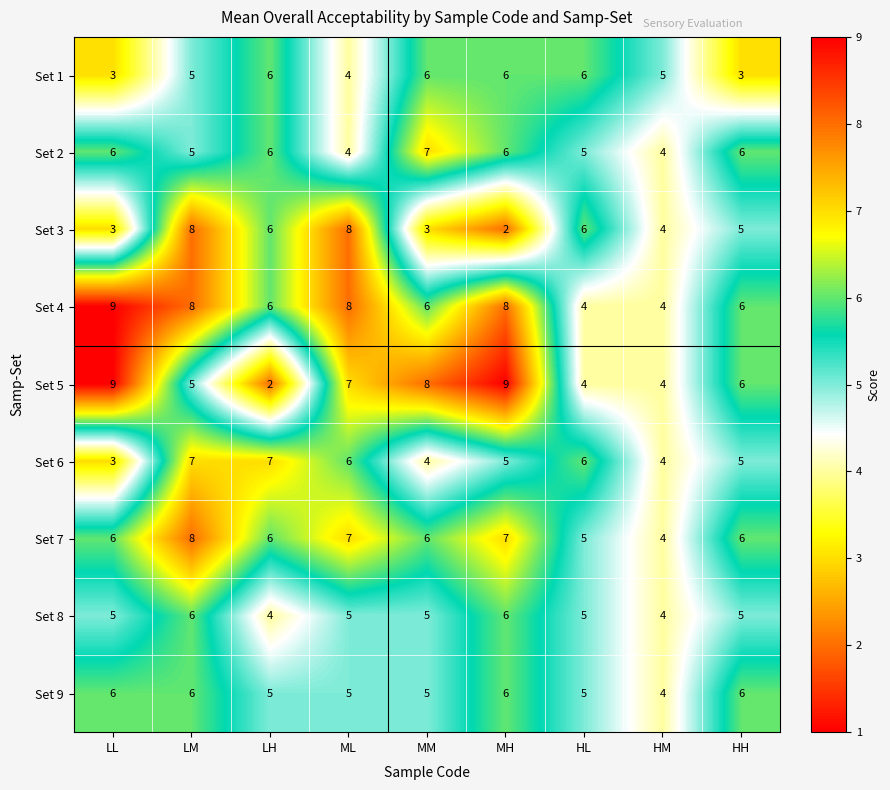

What is the difference between the highest and lowest values at MM?

5